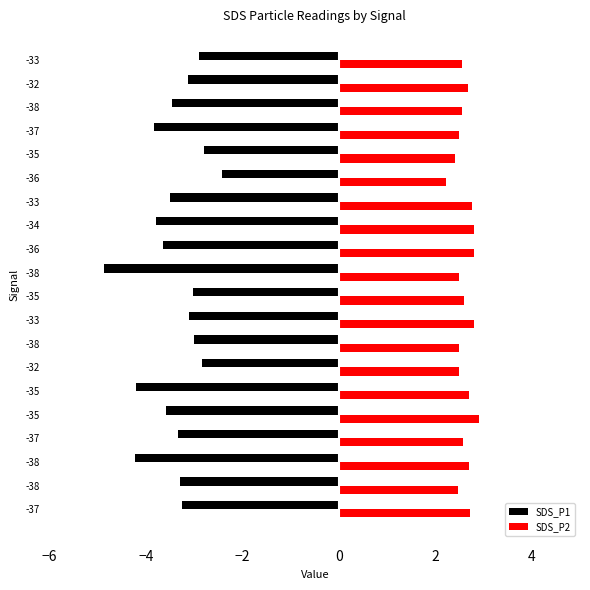

How many series are shown in this chart?

2